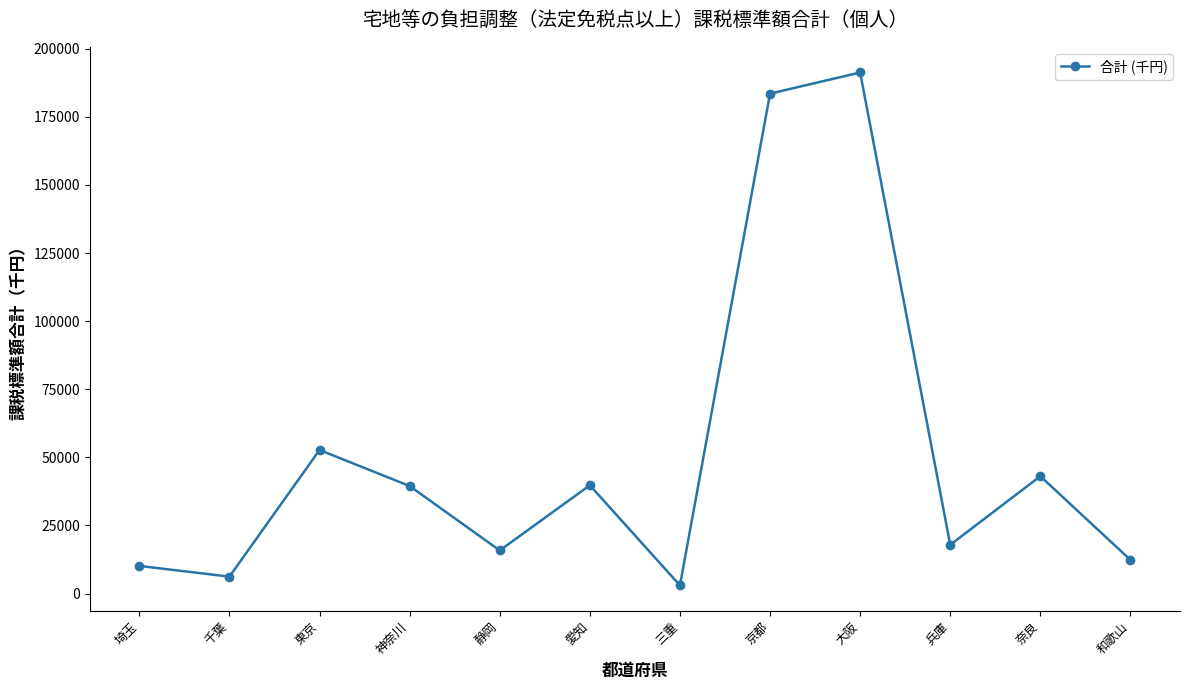

What is the difference between the values at 埼玉 and 奈良?

32942